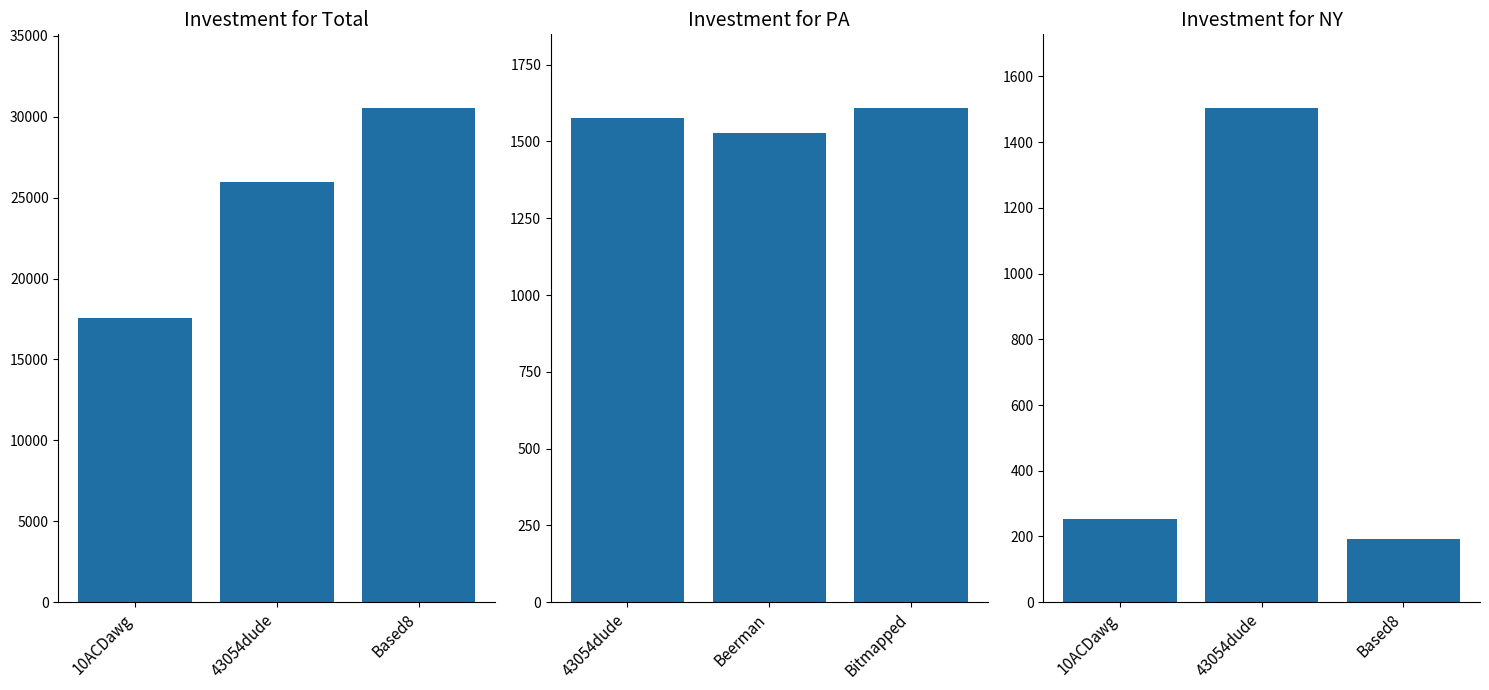

Which series has the largest range (max minus min)?

Investment for Total